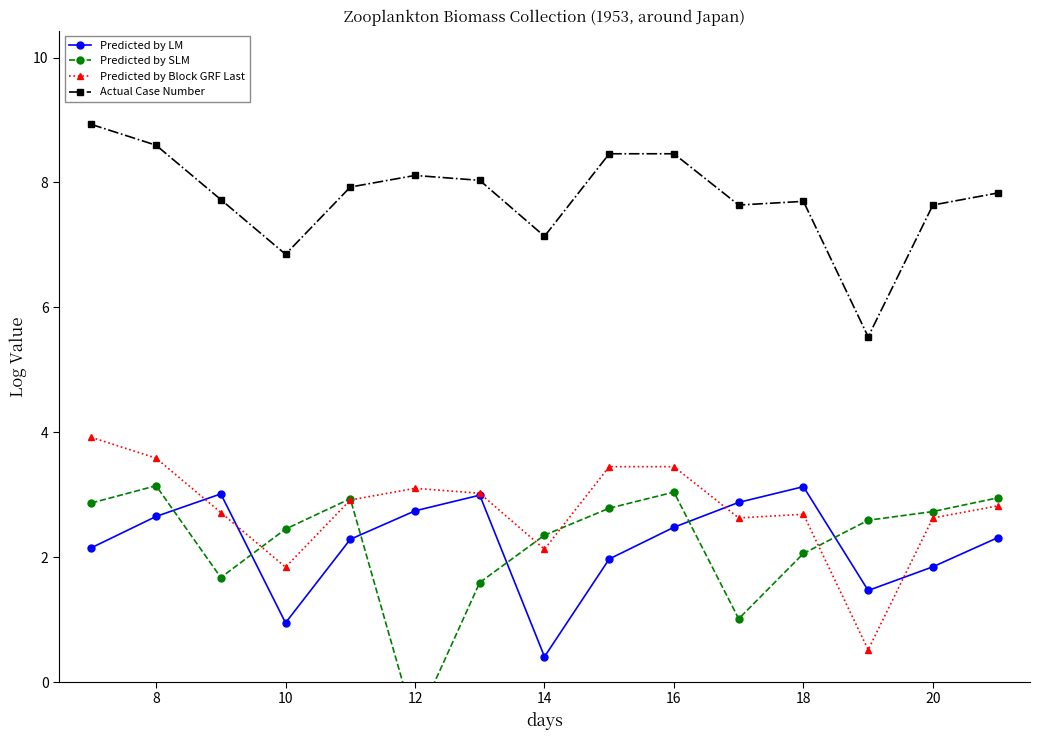

At how many categories does at least one series exceed 0?

15